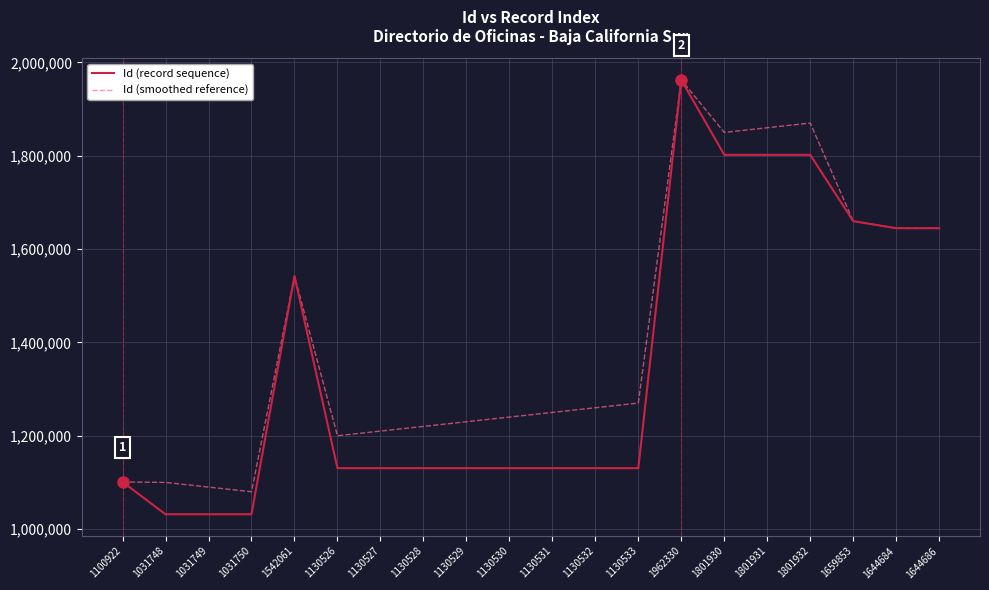

At which category does the chart reach its peak across all series?

1962330